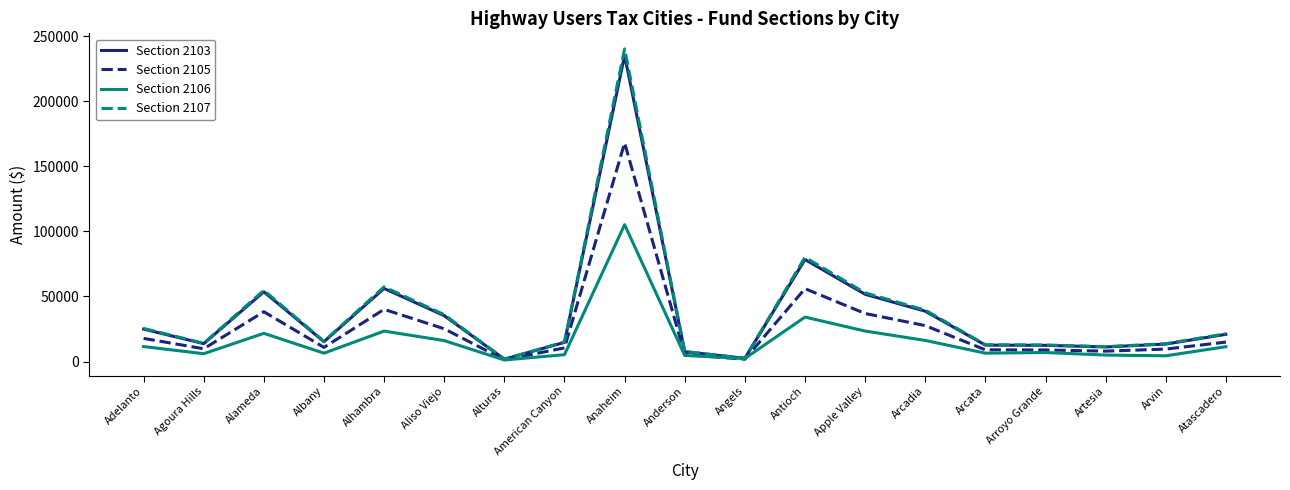

Which category has the highest value in the Section 2103 series?

Anaheim